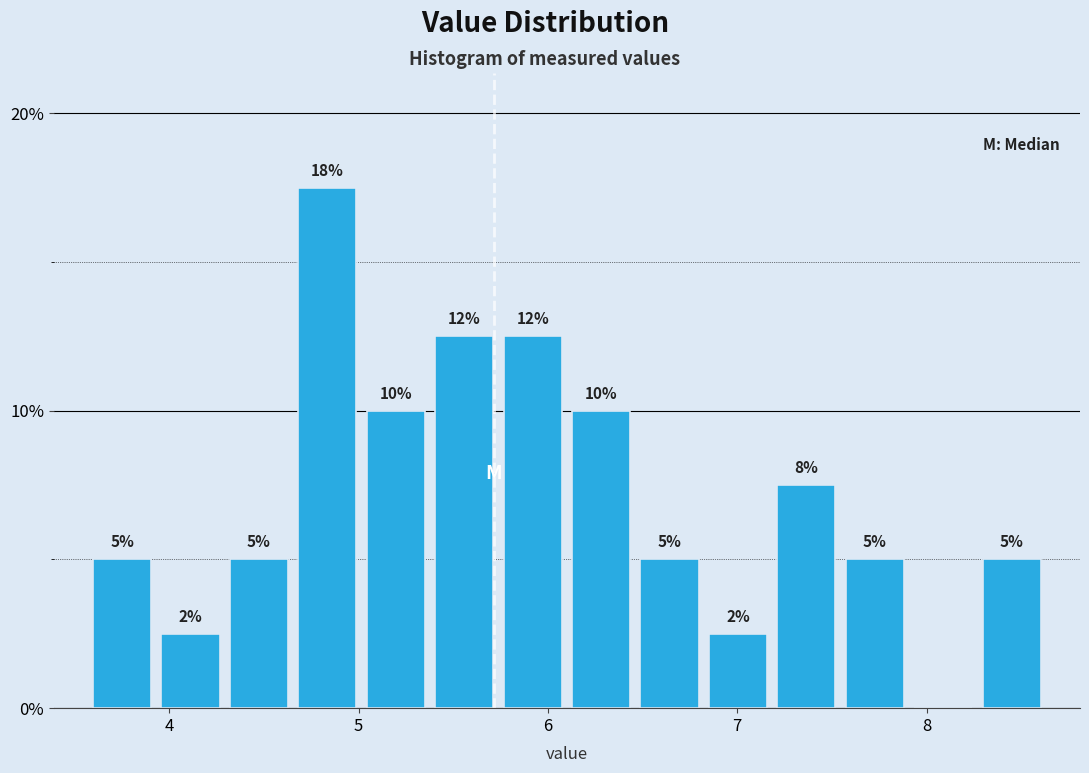

Around what value on the x-axis is the tallest bar? Give the approximate position of its centre, as read against the axis.

4.8